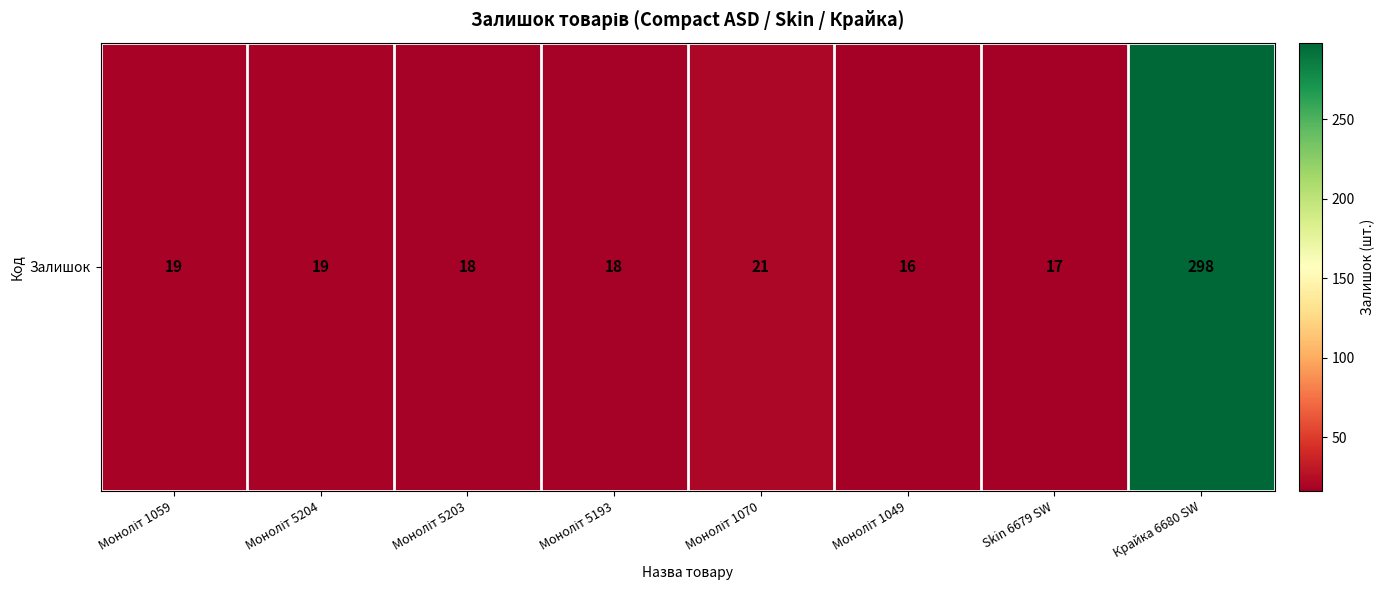

What is the sum of the values at Skin 6679 SW and Моноліт 5203?

35